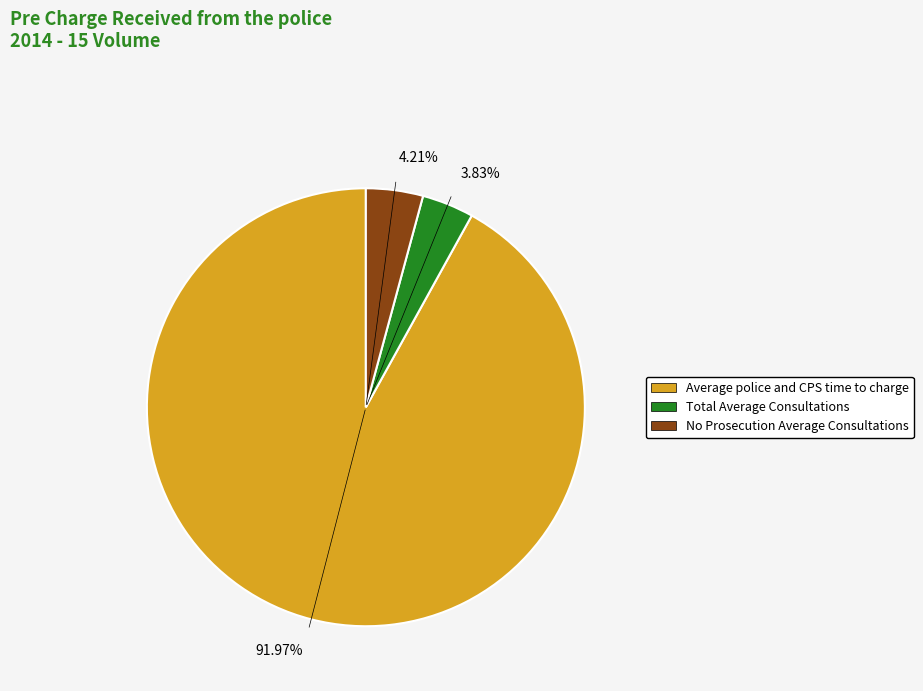

Combined, do 3.83% and 91.97% account for over 50%?

Yes